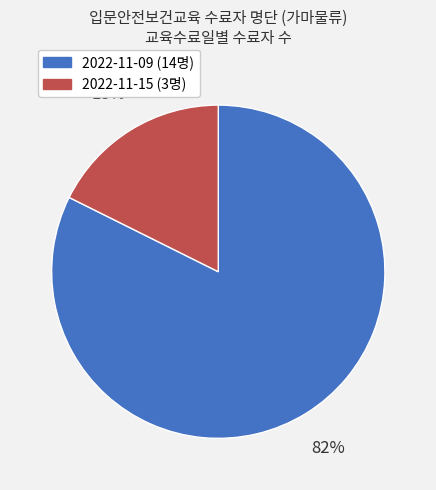

How many segments does this pie chart have?

2